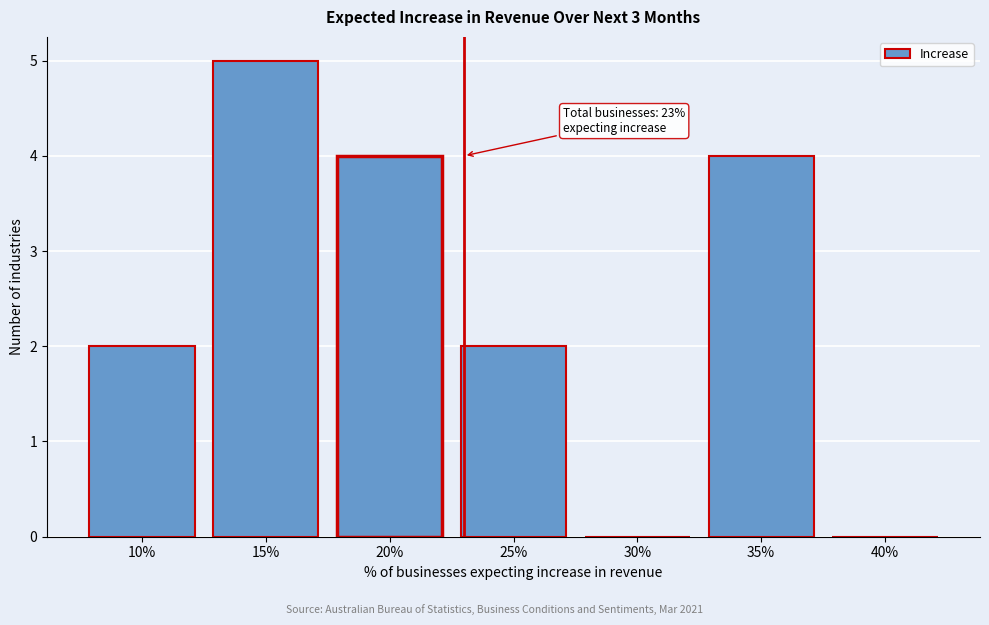

Reading left to right, what are all the values shown in this chart?

10%=2	15%=5	20%=4	25%=2	30%=0	35%=4	40%=0